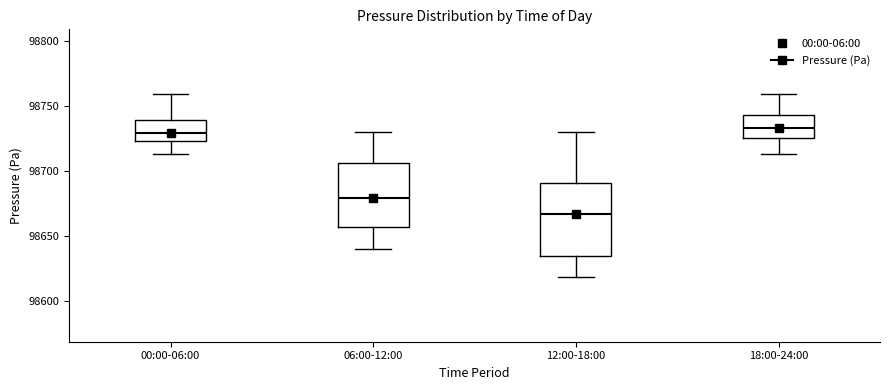

Comparing the boxes themselves (not the whiskers), which one is the tallest?

12:00-18:00